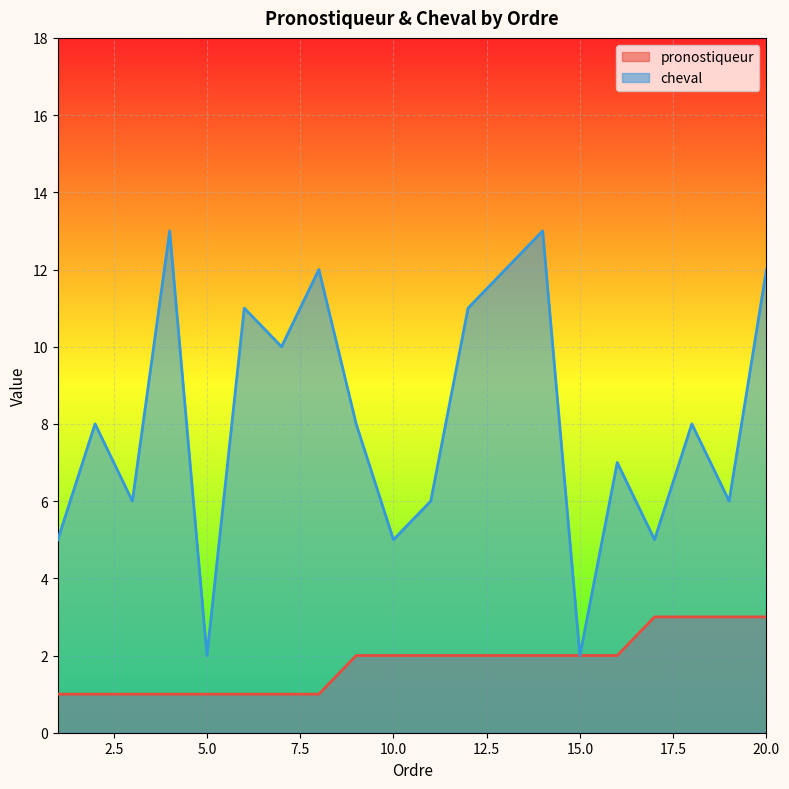

What is the sum of the cheval values at 9 and 10?

13